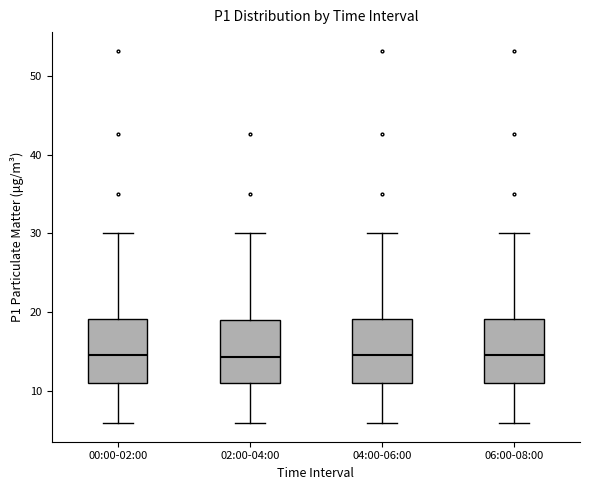

Reading left to right, read every box against the y-axis: the position of its median line, the range the box covers, and the ends of its whiskers. The values are not printed on the chart, so give them approximately, as read against the axis.

00:00-02:00: median 15, box 11 to 19, whiskers 6 to 30
02:00-04:00: median 14, box 11 to 19, whiskers 6 to 30
04:00-06:00: median 15, box 11 to 19, whiskers 6 to 30
06:00-08:00: median 15, box 11 to 19, whiskers 6 to 30